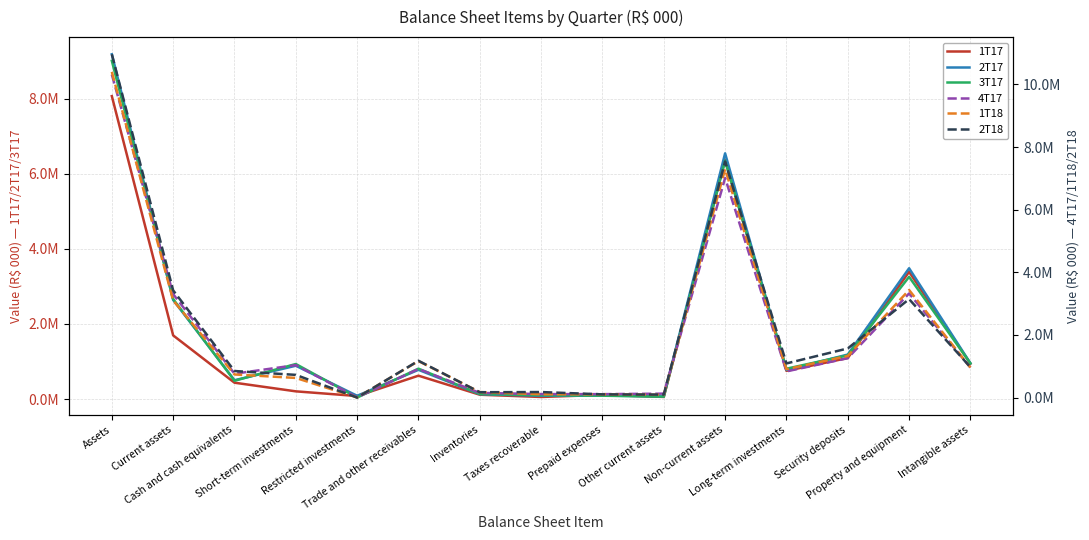

Reading right to left, list all the values displayed in this chart.

1T17: Intangible assets=942669	Property and equipment=3388265	Security deposits=1091820	Long-term investments=751184	Non-current assets=6373976	Other current assets=55842	Prepaid expenses=110186	Taxes recoverable=54723	Inventories=114835	Trade and other receivables=621926	Restricted investments=79999	Short-term investments=204686	Cash and cash equivalents=434970	Current assets=1695002	Assets=8068978
2T17: Intangible assets=952089	Property and equipment=3483709	Security deposits=1184804	Long-term investments=773069	Non-current assets=6544554	Other current assets=72225	Prepaid expenses=91038	Taxes recoverable=87298	Inventories=129615	Trade and other receivables=778059	Restricted investments=86213	Short-term investments=887030	Cash and cash equivalents=500914	Current assets=2639169	Assets=9183723
3T17: Intangible assets=950345	Property and equipment=3254406	Security deposits=1164197	Long-term investments=807753	Non-current assets=6346830	Other current assets=64105	Prepaid expenses=88455	Taxes recoverable=102417	Inventories=134433	Trade and other receivables=809430	Restricted investments=38759	Short-term investments=932896	Cash and cash equivalents=485864	Current assets=2662406	Assets=9009236
4T17: Intangible assets=961000	Property and equipment=3325535	Security deposits=1259127	Long-term investments=835957	Non-current assets=7012275	Other current assets=125984	Prepaid expenses=109784	Taxes recoverable=112891	Inventories=150393	Trade and other receivables=913797	Restricted investments=8808	Short-term investments=1036148	Cash and cash equivalents=762319	Current assets=3303709	Assets=10315984
1T18: Intangible assets=960669	Property and equipment=3434839	Security deposits=1329699	Long-term investments=906395	Non-current assets=7297805	Other current assets=90155	Prepaid expenses=104650	Taxes recoverable=108542	Inventories=175138	Trade and other receivables=1166112	Restricted investments=3937	Short-term investments=627683	Cash and cash equivalents=738940	Current assets=3103513	Assets=10401318
2T18: Intangible assets=972097	Property and equipment=3144578	Security deposits=1569381	Long-term investments=1090710	Non-current assets=7539546	Other current assets=95488	Prepaid expenses=103279	Taxes recoverable=176974	Inventories=171465	Trade and other receivables=1175690	Restricted investments=548	Short-term investments=725287	Cash and cash equivalents=848961	Current assets=3423944	Assets=10963490